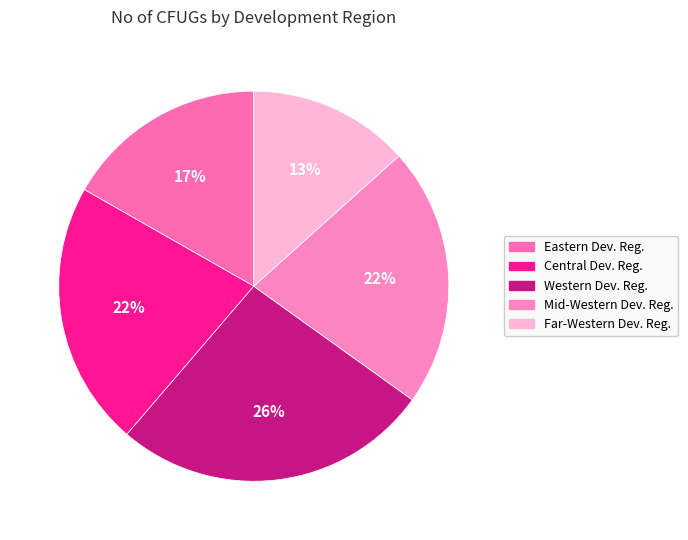

Which slice is the smallest?

Far-Western Dev. Reg.